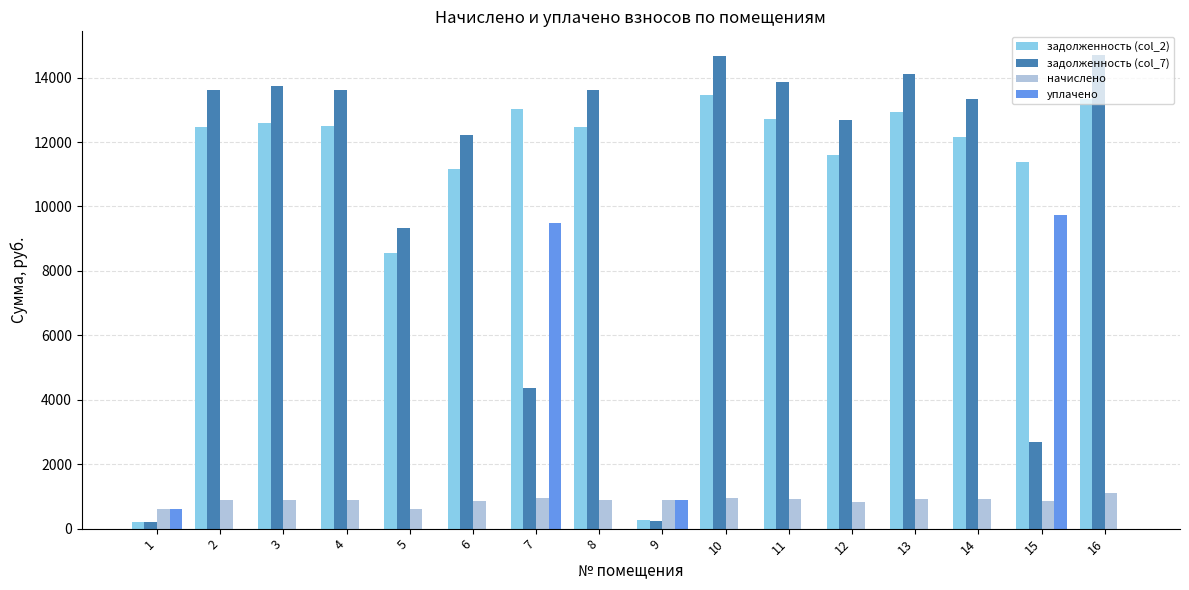

Is the value of начислено at 3 greater than the value of задолженность (col_7) at 1?

Yes